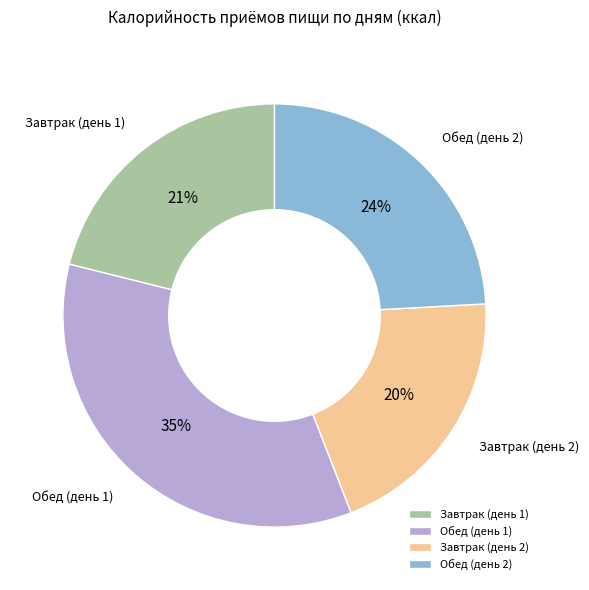

Rank the categories by value from lowest to highest.

Завтрак (день 2), Завтрак (день 1), Обед (день 2), Обед (день 1)